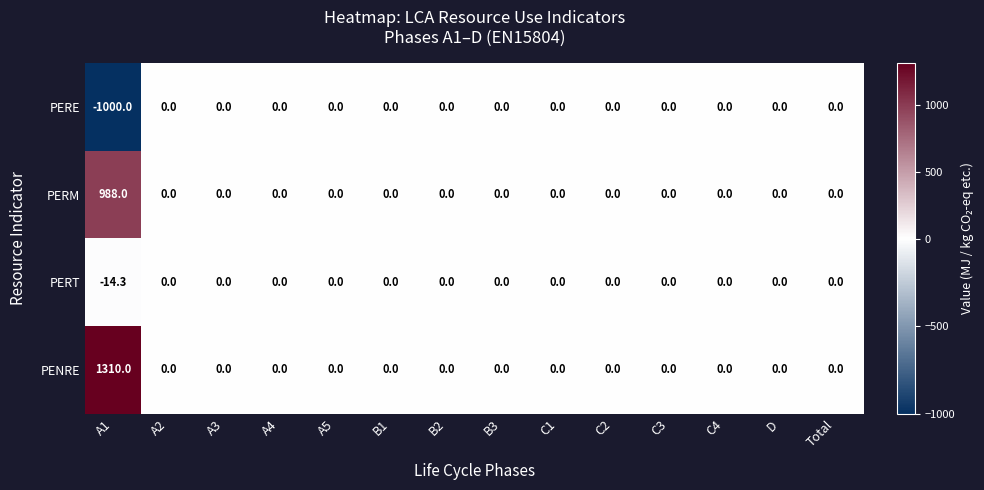

Which series has the largest range (max minus min)?

PENRE